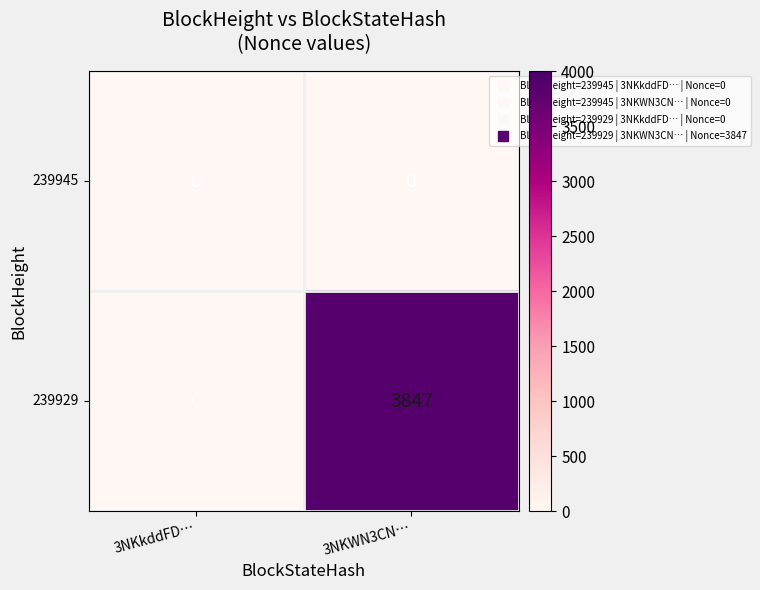

What is the average value of the 239929 series?

1924